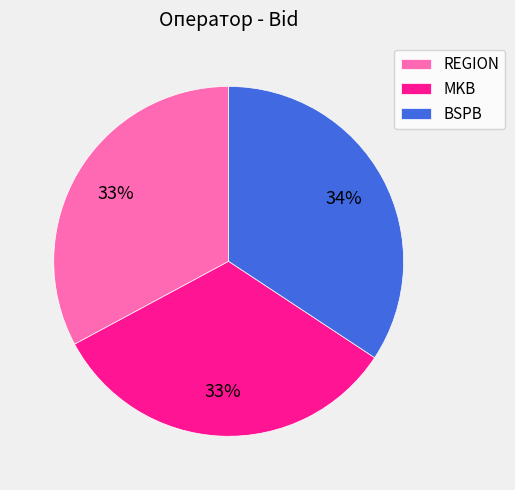

Combined, do BSPB and MKB account for over 50%?

Yes